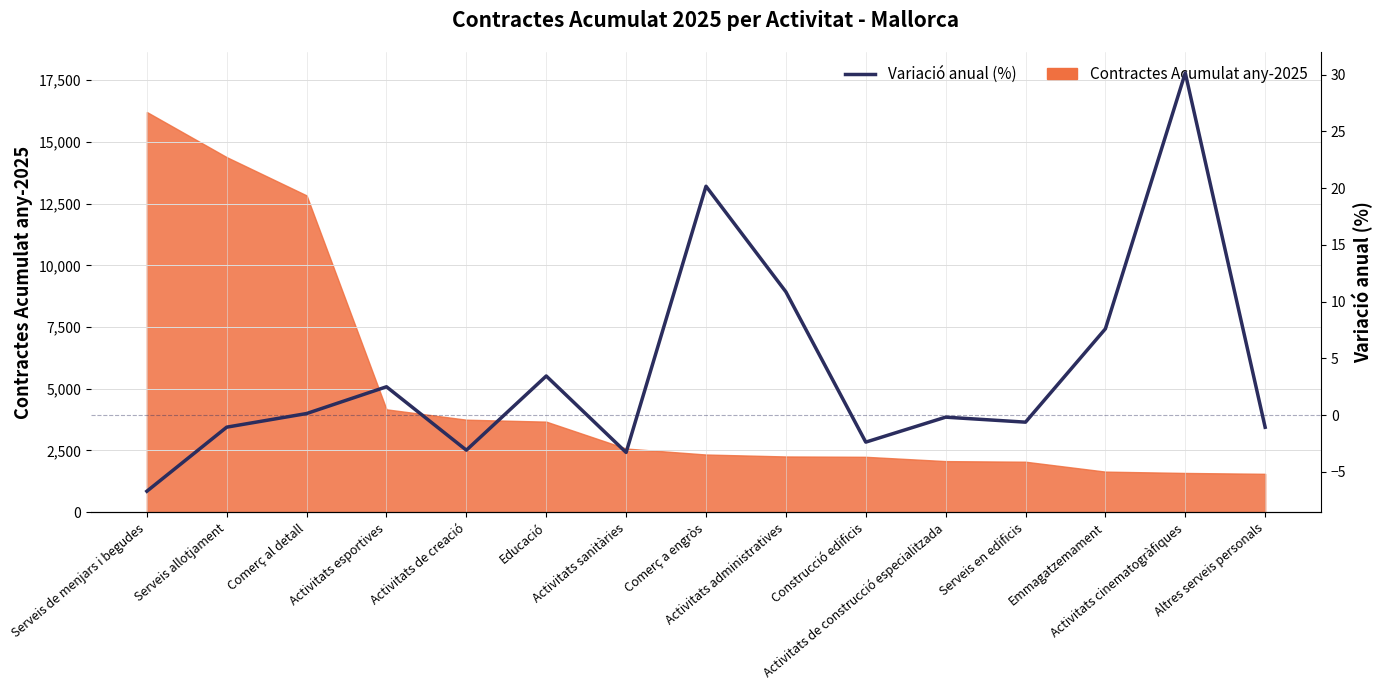

How many values are above zero?

7